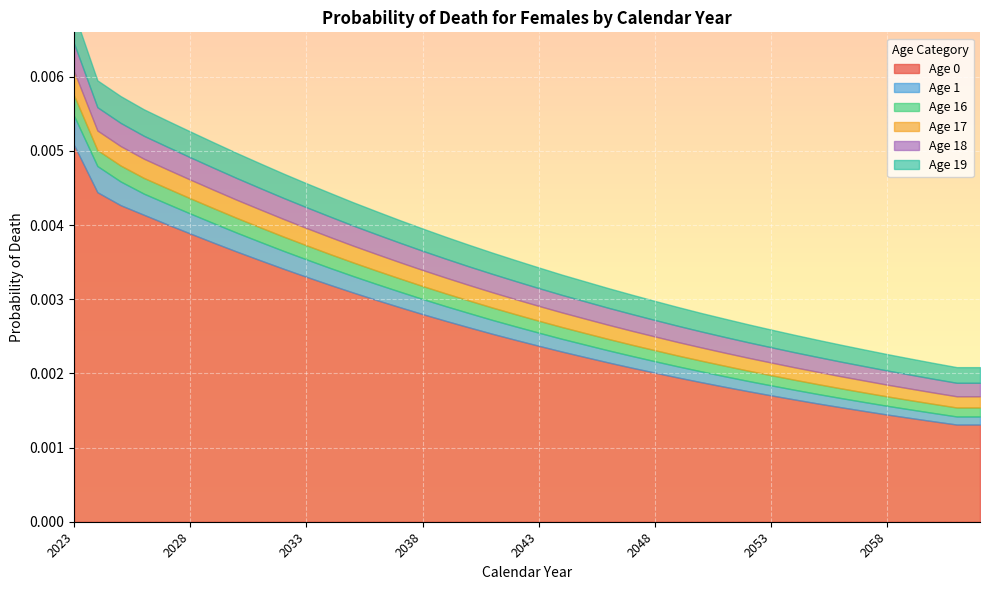

The value of Age 1 at 2043 is 0.0. True or false?

False